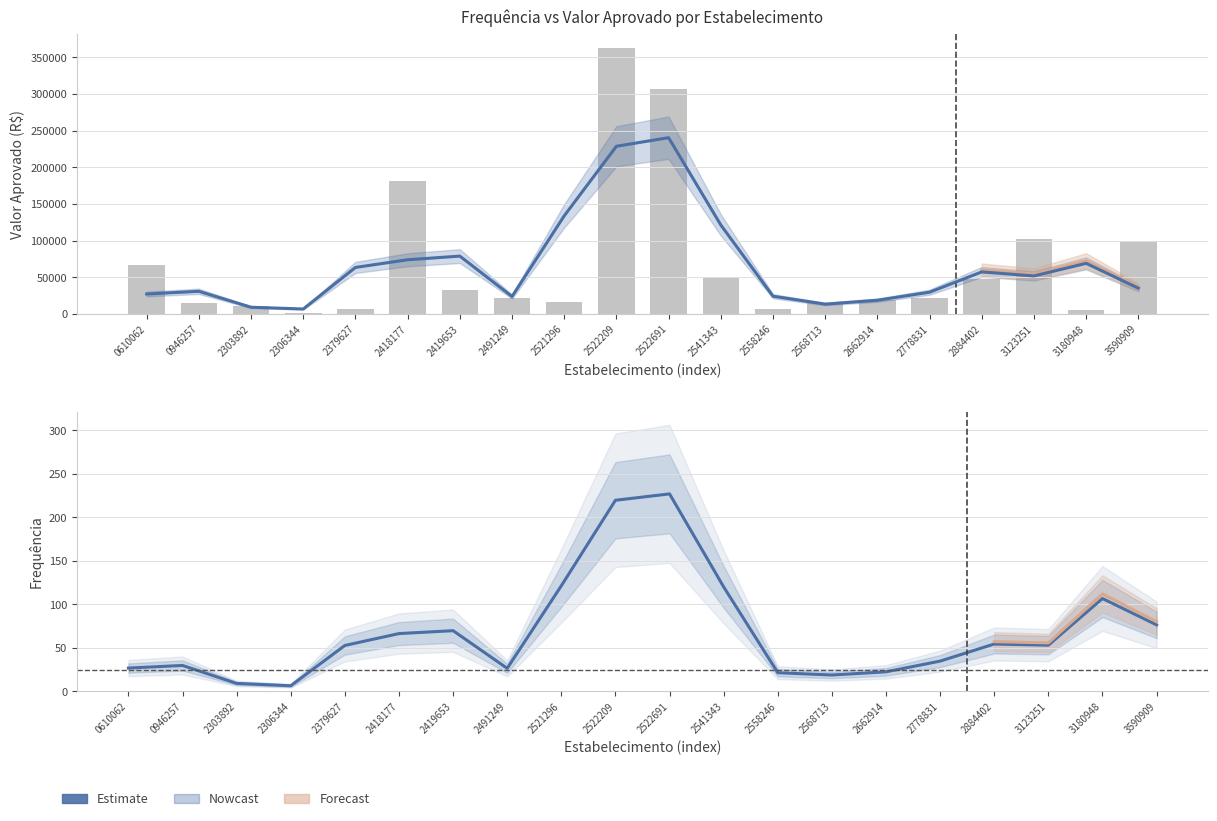

What is the sum of the values at 2541343 and 0946257?

65238.8